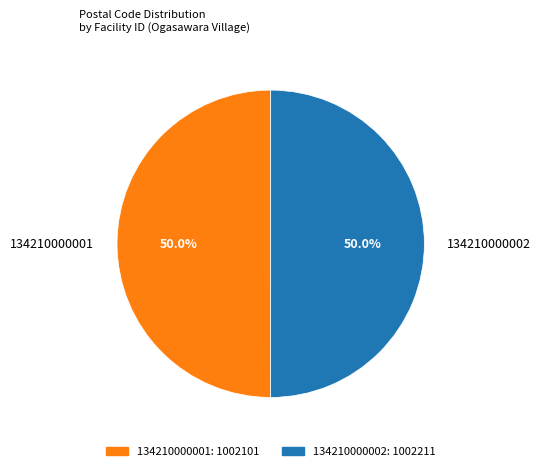

What is the ratio of the value at 134210000001 to the value at 134210000002?

1.0